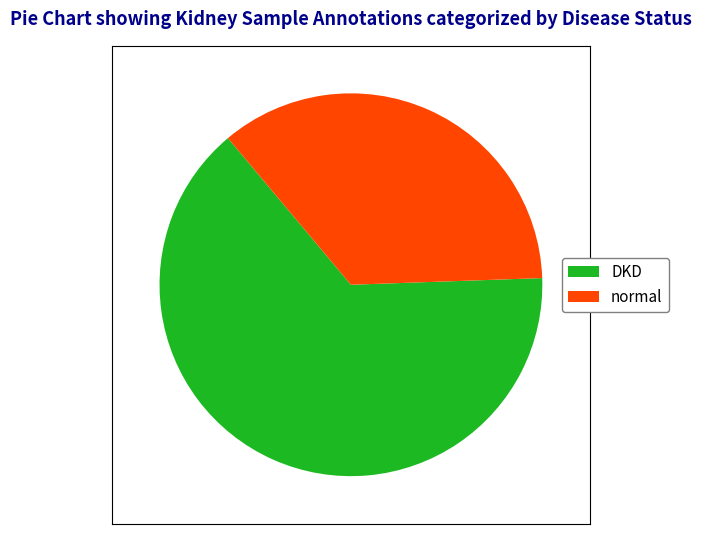

Which has a higher value, normal or DKD?

DKD